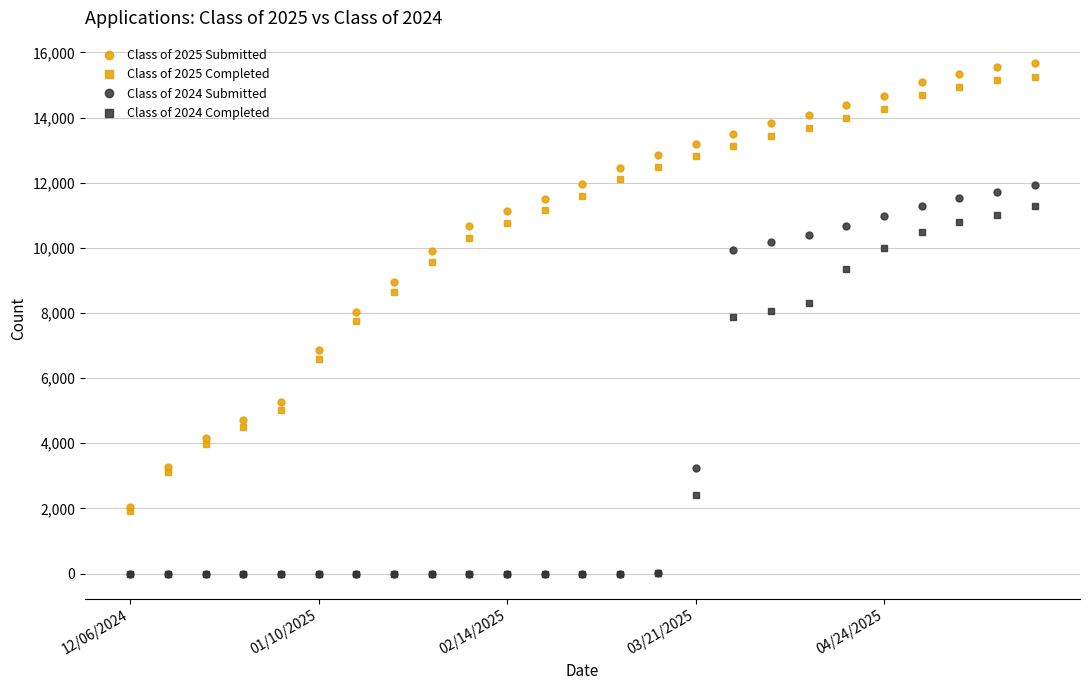

What is the greatest value displayed?

15661